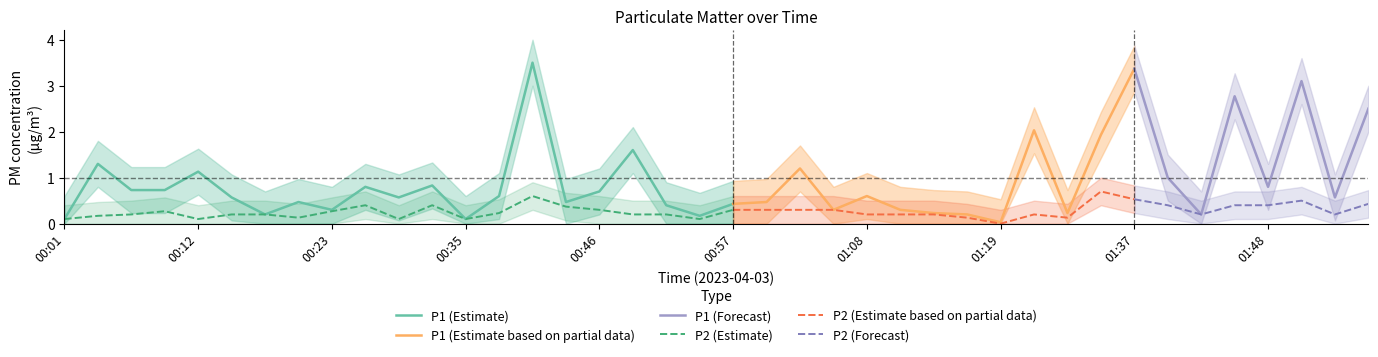

Rank the series by their maximum value, from lowest to highest.

P2, P1